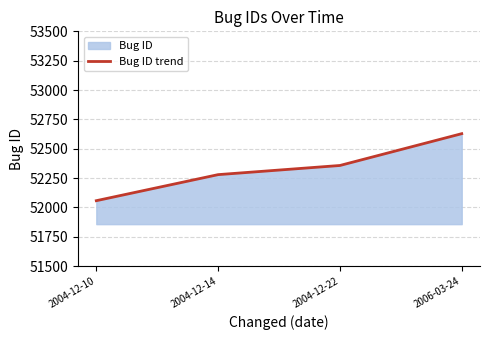

Count the number of categories in the chart.

4